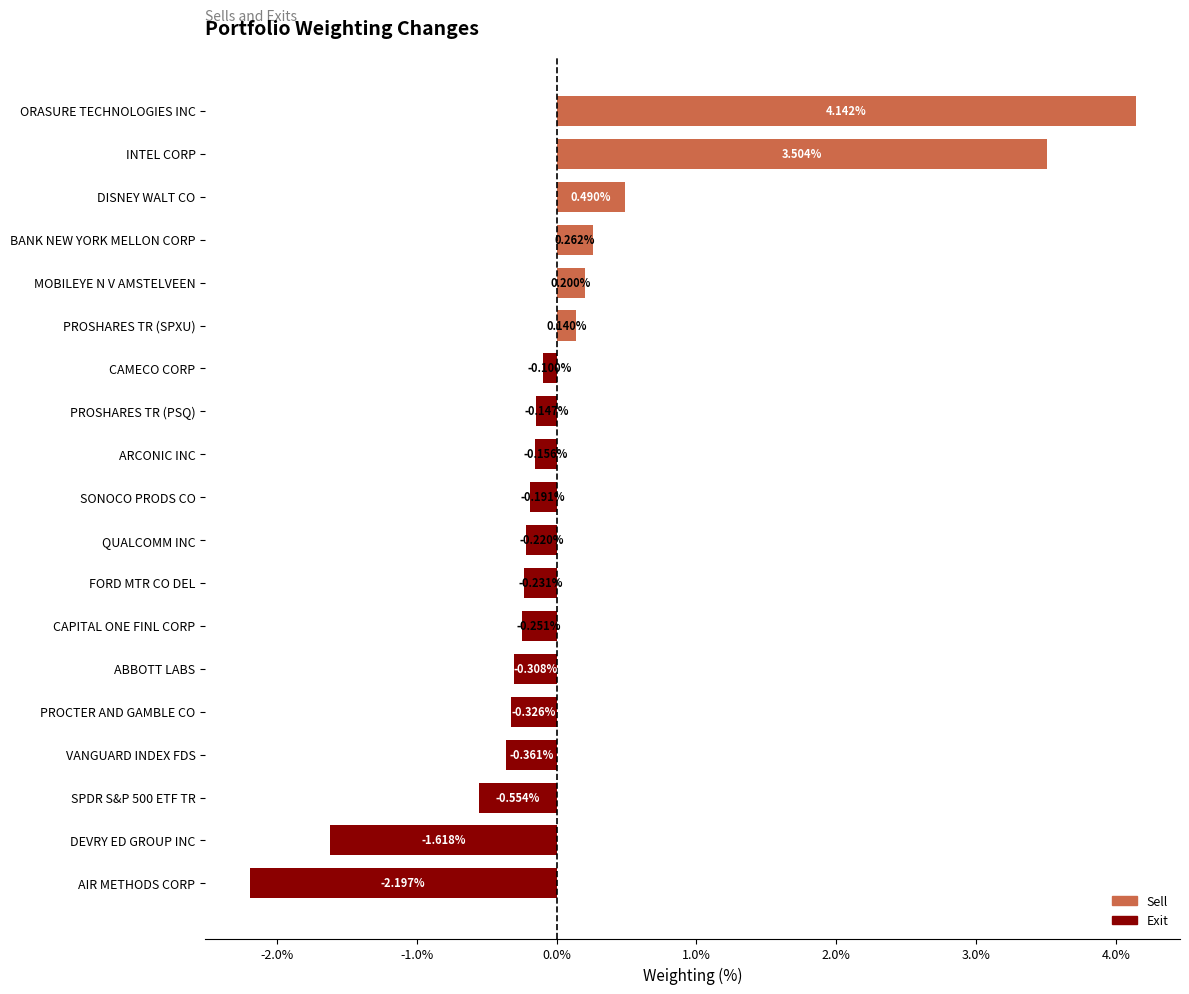

At which label is the value closest to 0?

CAMECO CORP